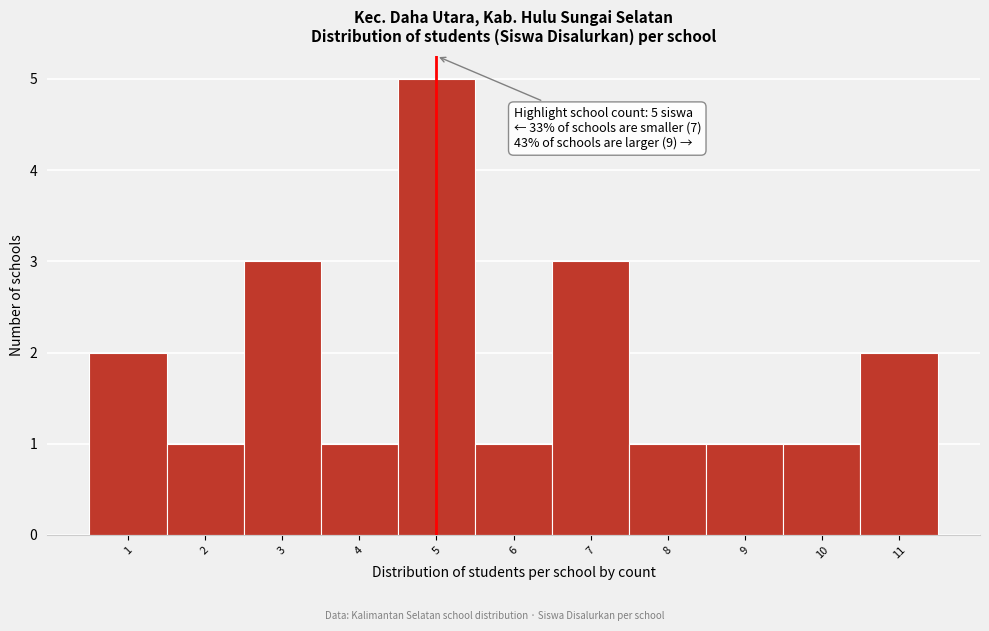

Over which range of the x-axis is the bar tallest?

4.5 to 5.5